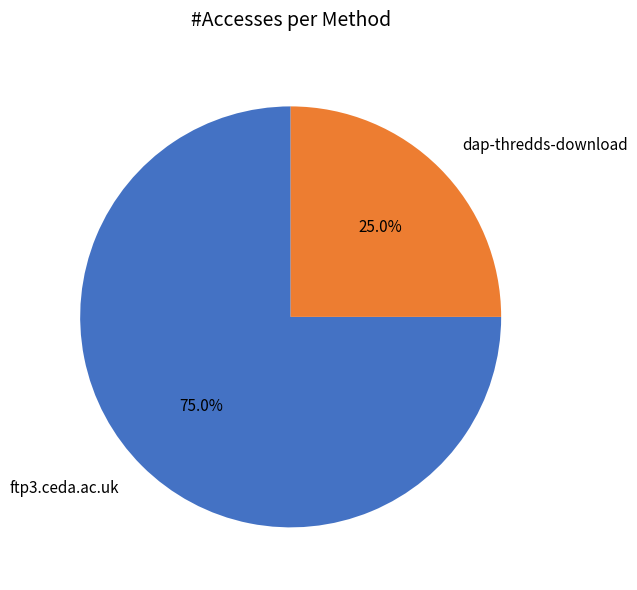

To the nearest percent, what is the average slice percentage?

50%